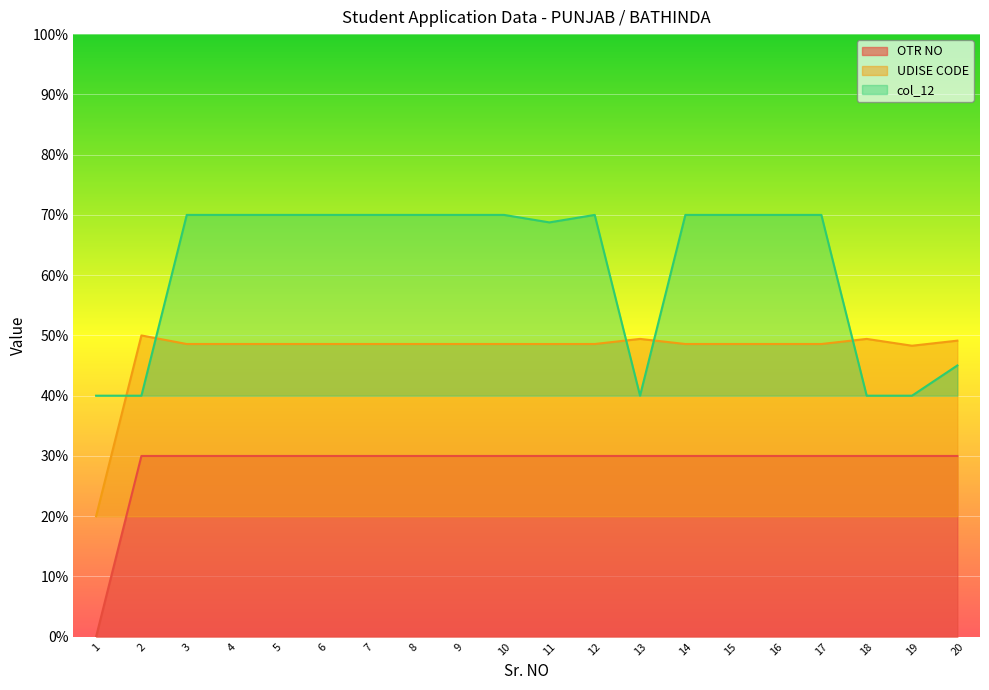

Which has a higher value, 19 or 6?

6